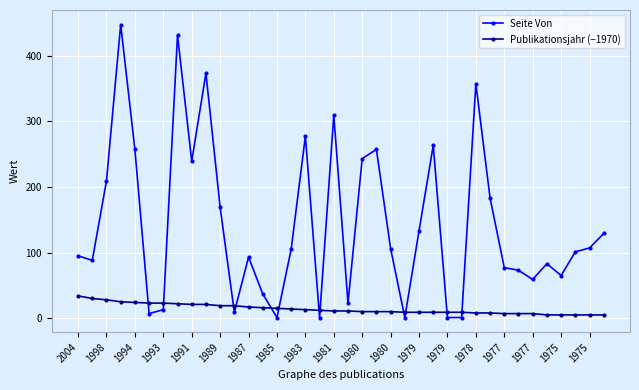

Which series has the widest spread of values?

Seite Von